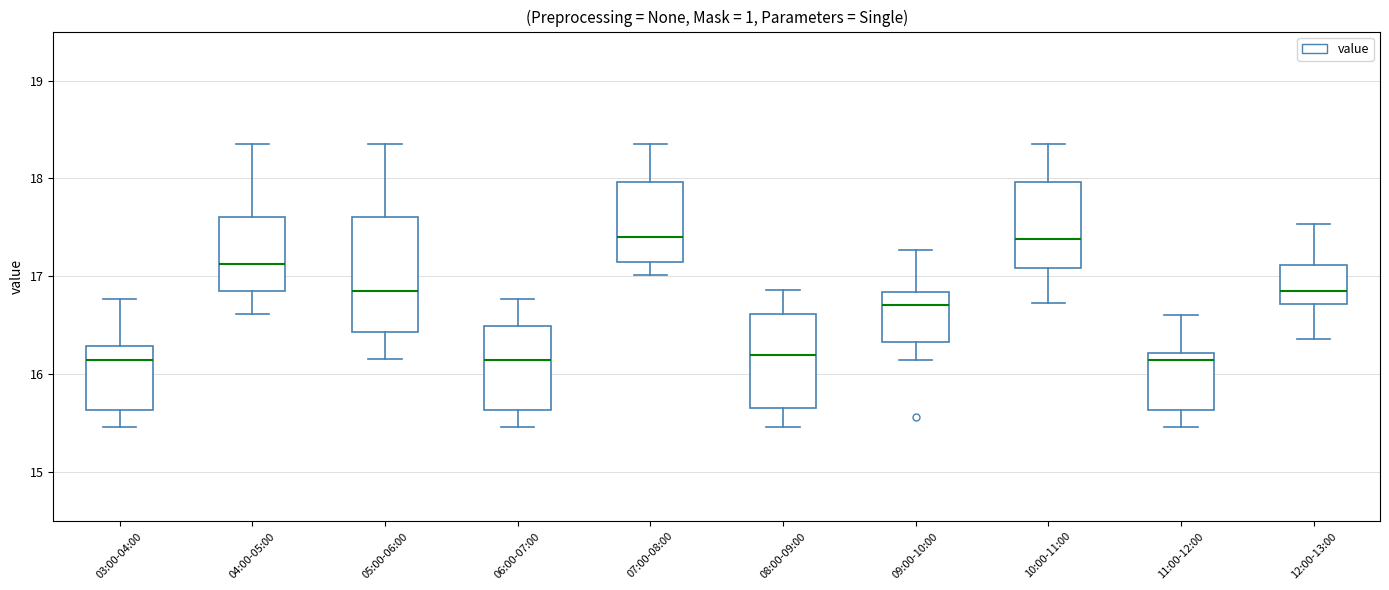

Which box is the tallest, from its lower edge to its upper edge?

05:00-06:00